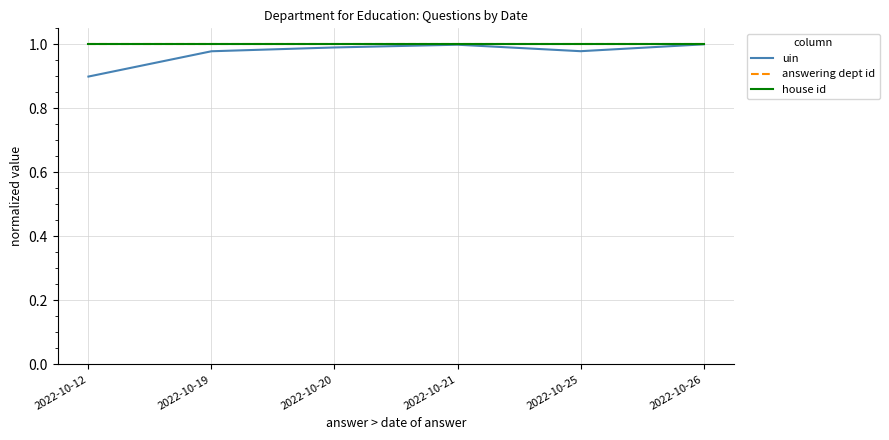

Reading left to right, transcribe all the data shown in this chart.

uin: 0.9	1.0	1.0	1.0	1.0	1.0
answering dept id: 1.0	1.0	1.0	1.0	1.0	1.0
house id: 1.0	1.0	1.0	1.0	1.0	1.0